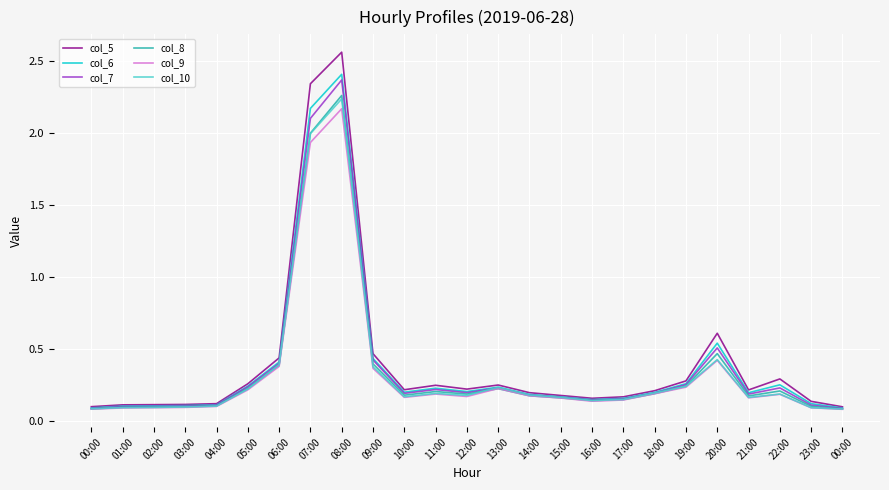

What are all the series names shown in the legend?

col_5, col_6, col_7, col_8, col_9, col_10